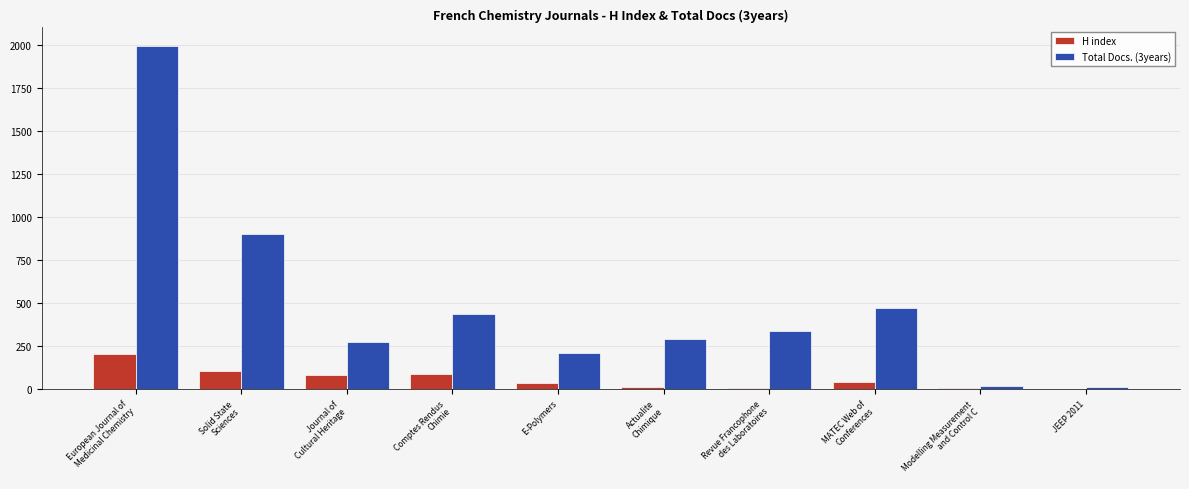

What is the maximum value shown in the chart?

1992